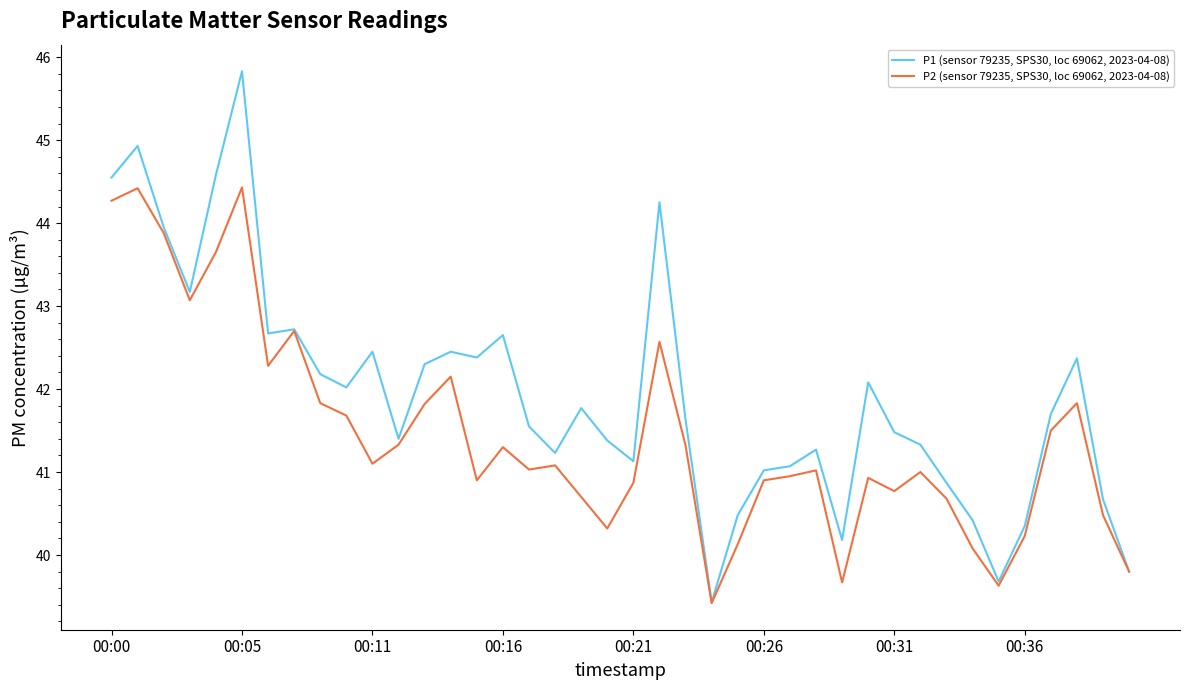

Rank the series by their average value, from highest to lowest.

P1 (sensor 79235, SPS30, loc 69062, 2023-04-08), P2 (sensor 79235, SPS30, loc 69062, 2023-04-08)